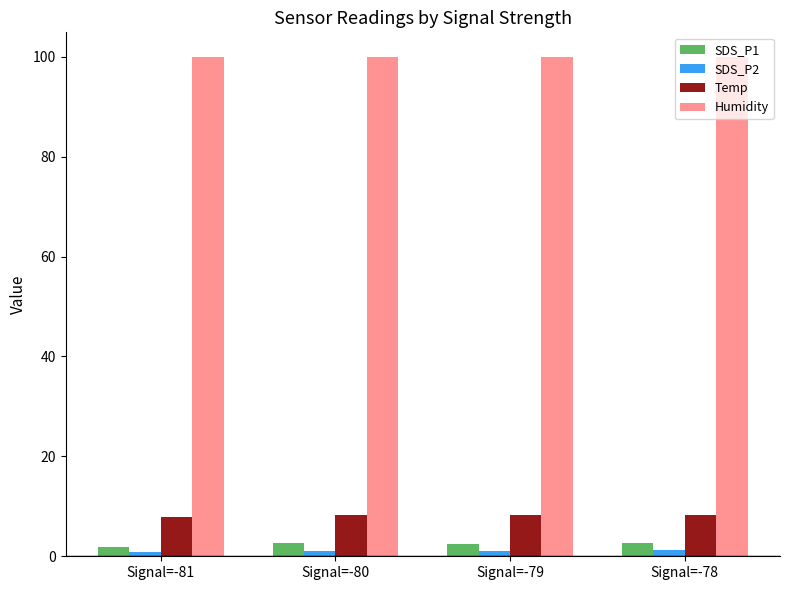

What is the difference between the highest and lowest values at Signal=-81?

99.0